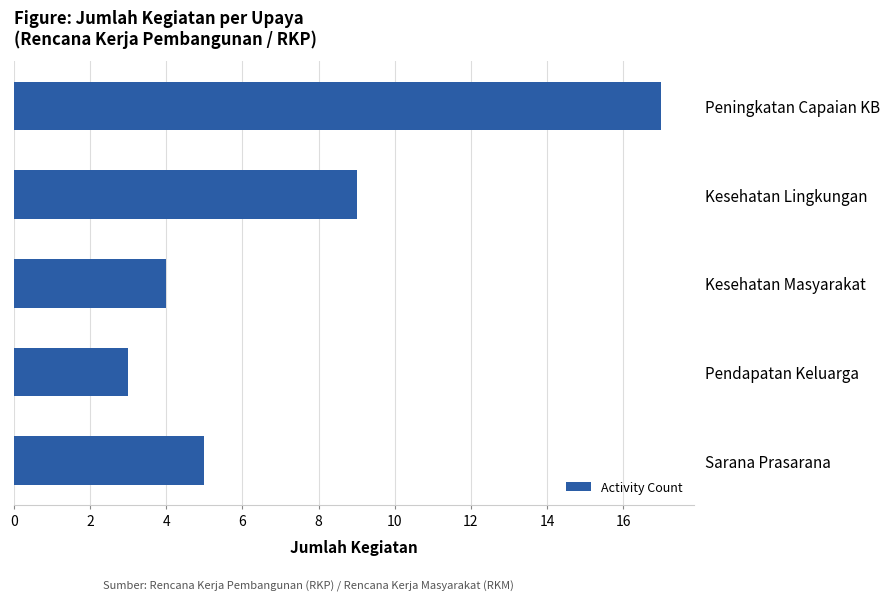

What is the change in value from Peningkatan Capaian KB to Kesehatan Masyarakat?

-13